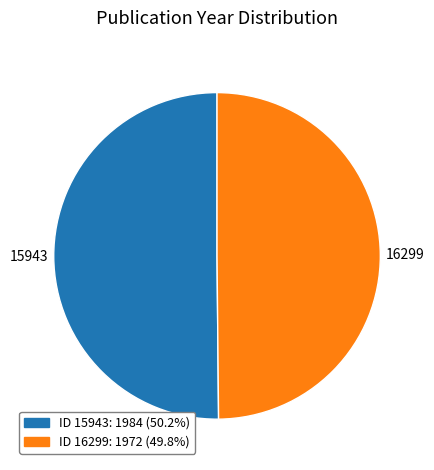

Combined, do ID 16299: 1972 (49.8%) and ID 15943: 1984 (50.2%) account for over 50%?

Yes